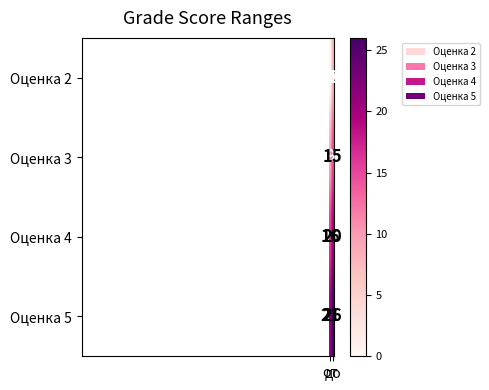

What is the average value of the Оценка 4 series?

18